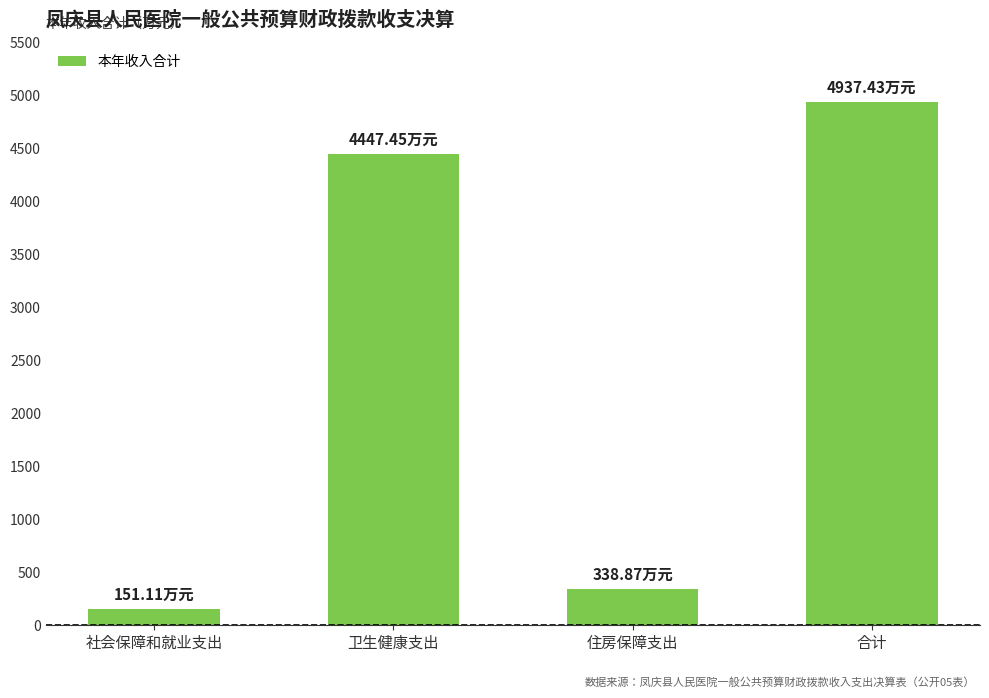

How many bars are there in total?

4